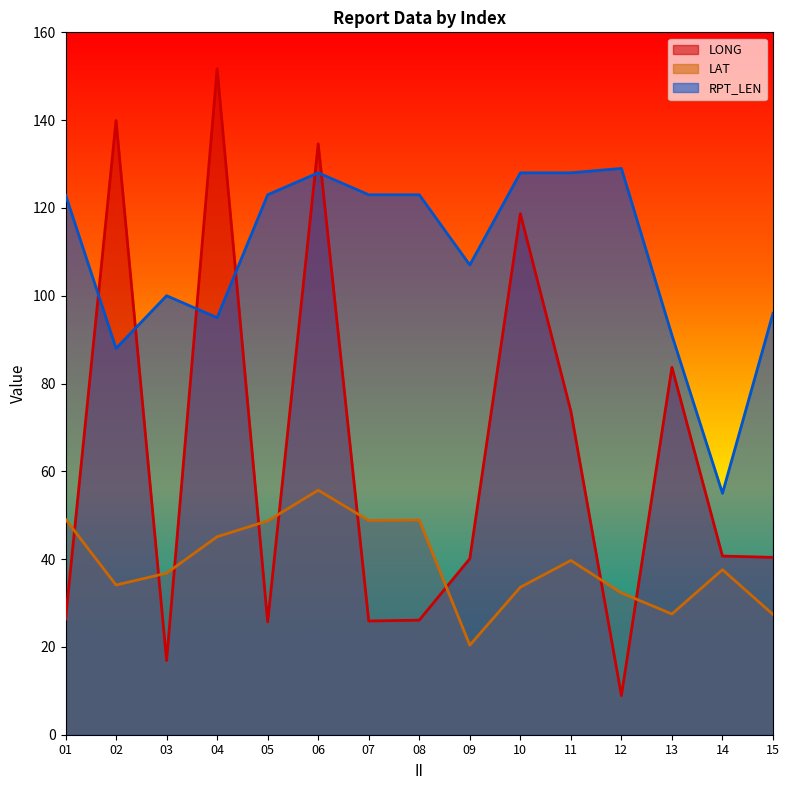

The RPT_LEN series shows 214.4 at 01. True or false?

False